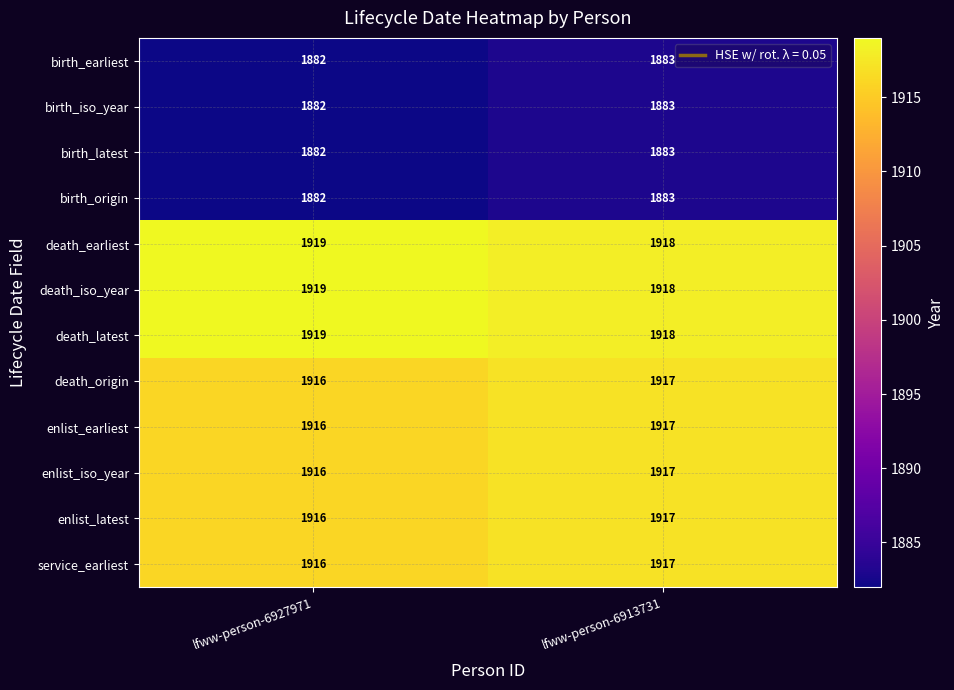

Reading left to right, list all the values displayed in this chart.

birth_earliest: lfww-person-6927971=1882	lfww-person-6913731=1883
birth_iso_year: lfww-person-6927971=1882	lfww-person-6913731=1883
birth_latest: lfww-person-6927971=1882	lfww-person-6913731=1883
birth_origin: lfww-person-6927971=1882	lfww-person-6913731=1883
death_earliest: lfww-person-6927971=1919	lfww-person-6913731=1918
death_iso_year: lfww-person-6927971=1919	lfww-person-6913731=1918
death_latest: lfww-person-6927971=1919	lfww-person-6913731=1918
death_origin: lfww-person-6927971=1916	lfww-person-6913731=1917
enlist_earliest: lfww-person-6927971=1916	lfww-person-6913731=1917
enlist_iso_year: lfww-person-6927971=1916	lfww-person-6913731=1917
enlist_latest: lfww-person-6927971=1916	lfww-person-6913731=1917
service_earliest: lfww-person-6927971=1916	lfww-person-6913731=1917